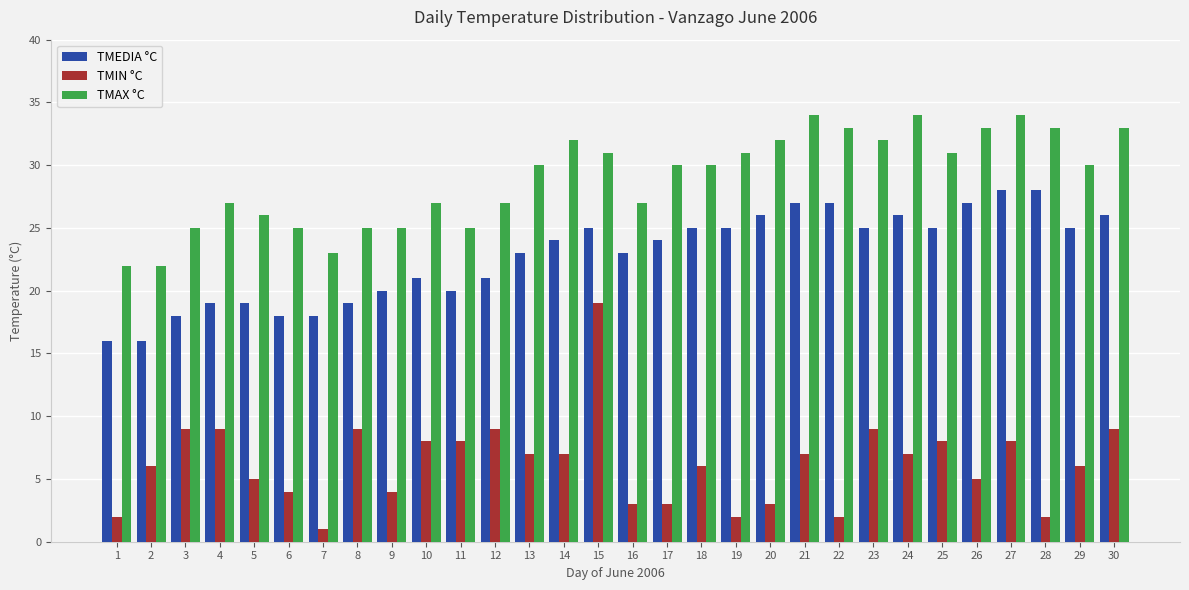

At 19, list the series in order from largest to smallest.

TMAX °C, TMEDIA °C, TMIN °C